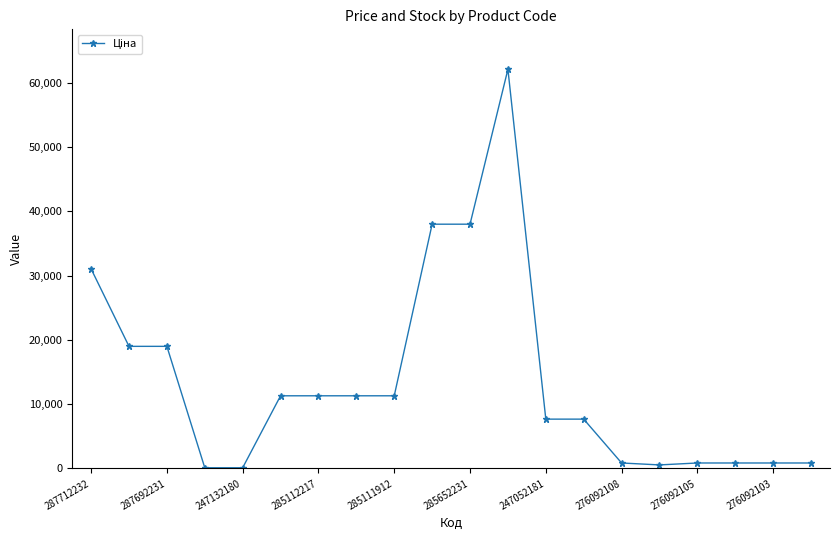

What is the value of the 14th point from the left?

7680.9